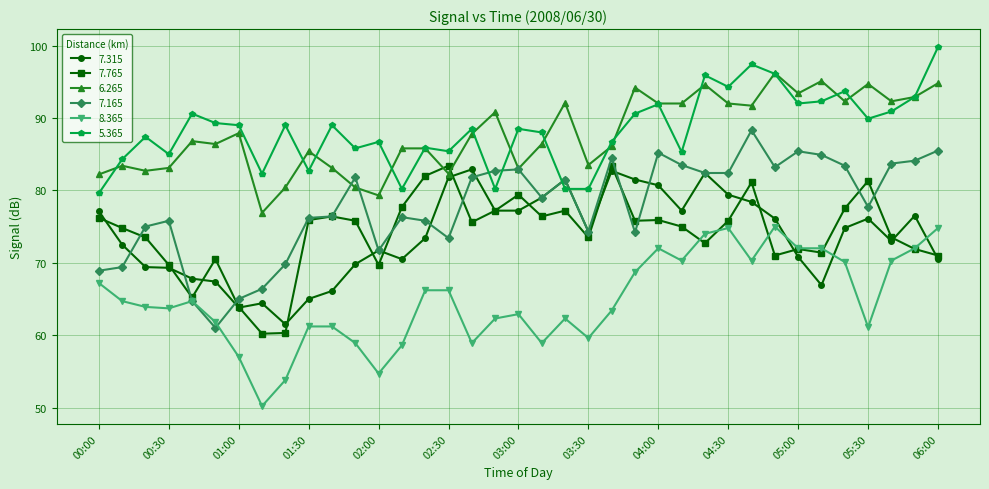

True or false: 7.315 has more than 2 interior local peaks.

True